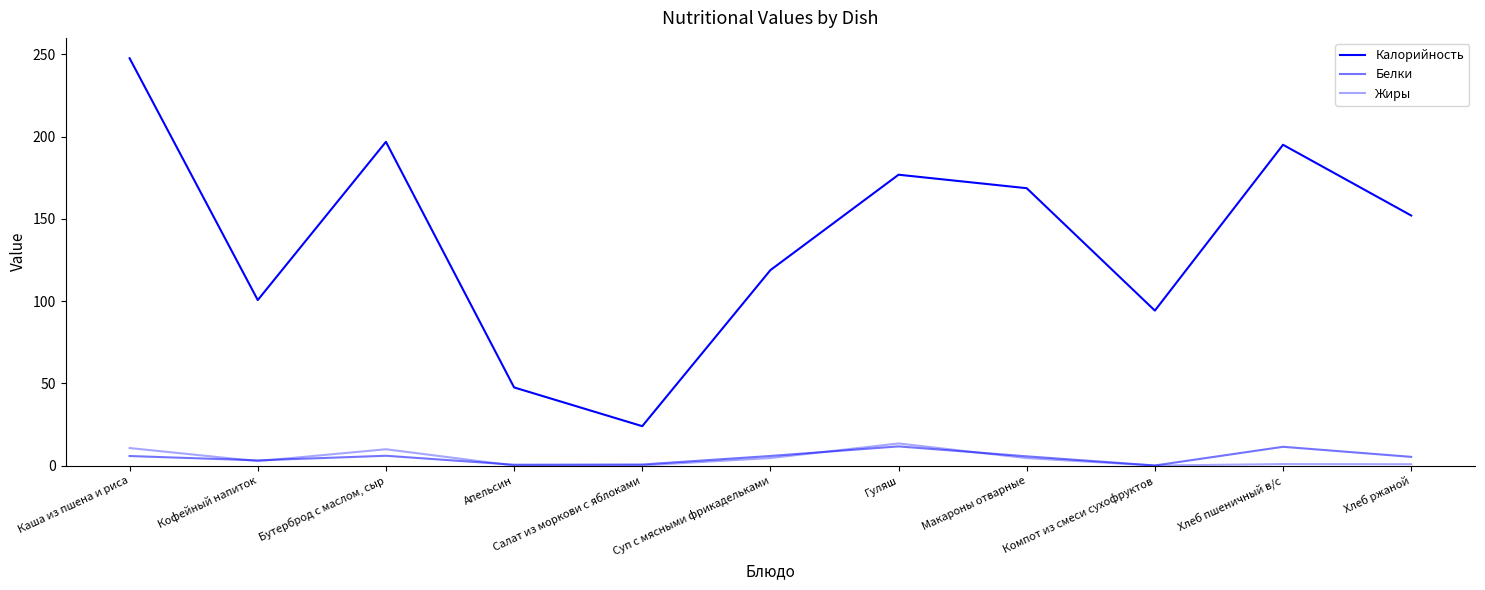

What is the difference between the second highest and second lowest values in the Жиры series?

10.6